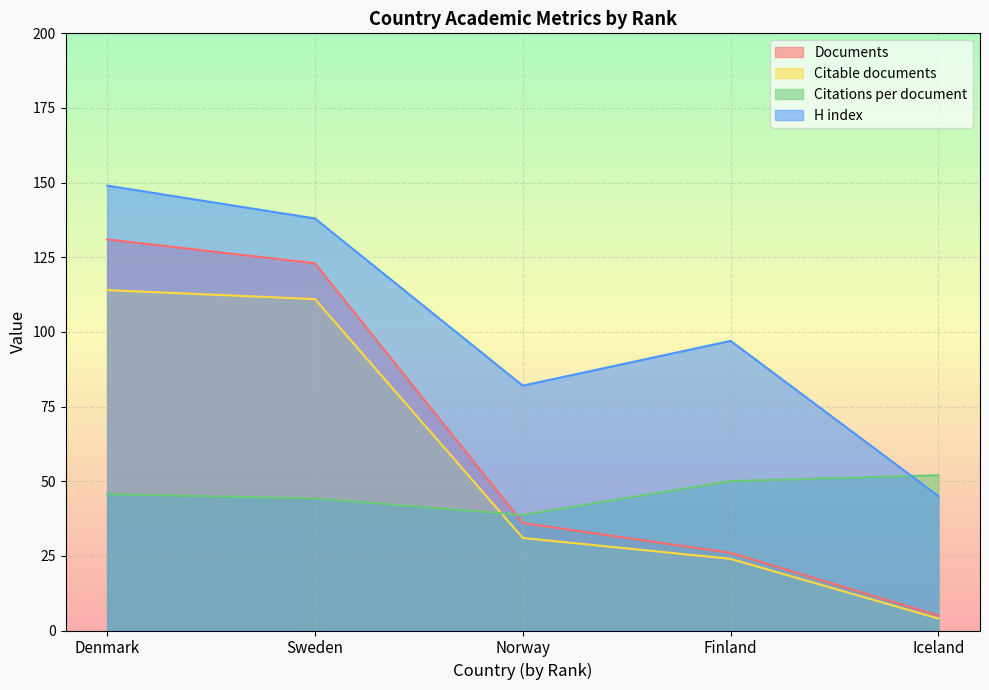

How many lines are shown in the chart?

4